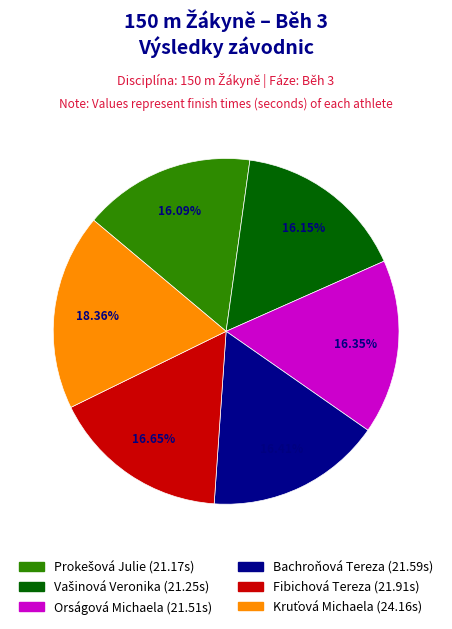

Does any single category account for the majority?

No